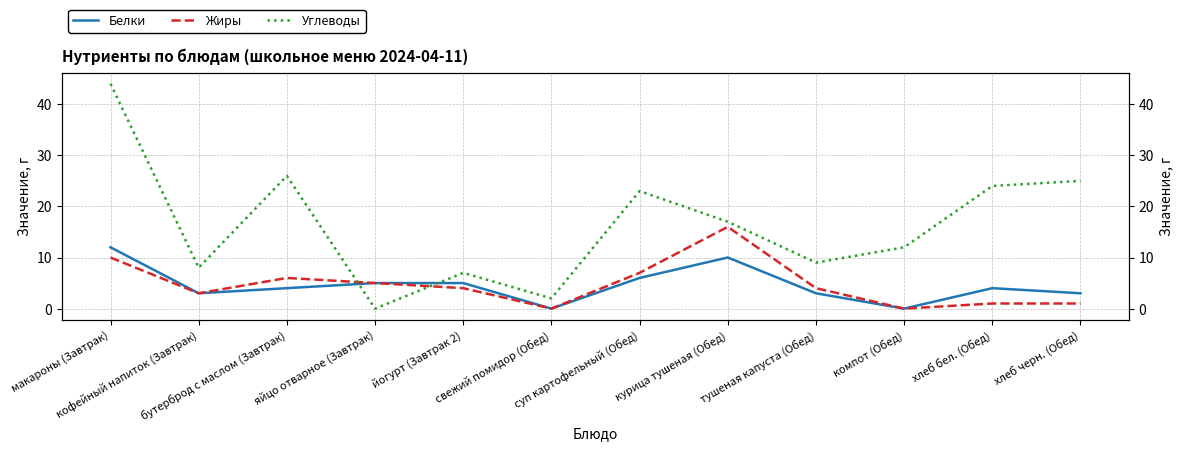

Which series changed the most between бутерброд с маслом (Завтрак) and компот (Обед)?

Углеводы